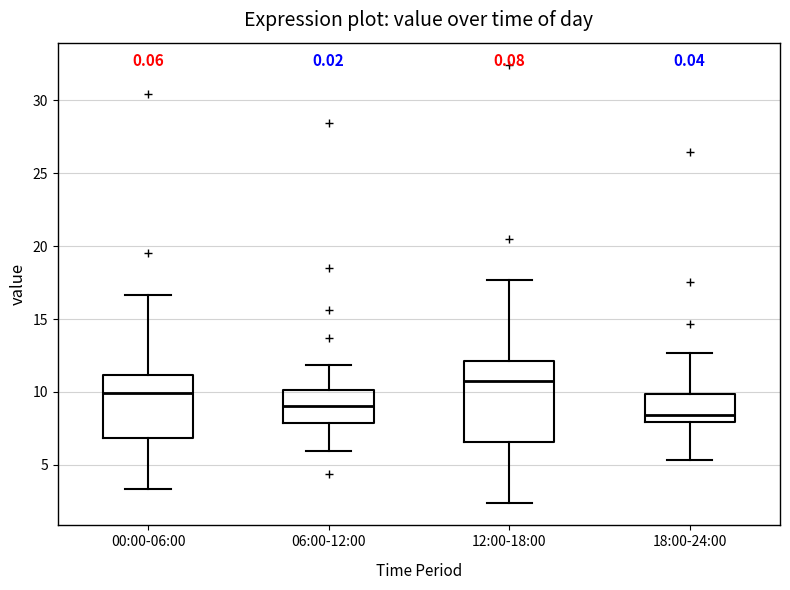

Comparing the boxes themselves (not the whiskers), which one is the tallest?

12:00-18:00